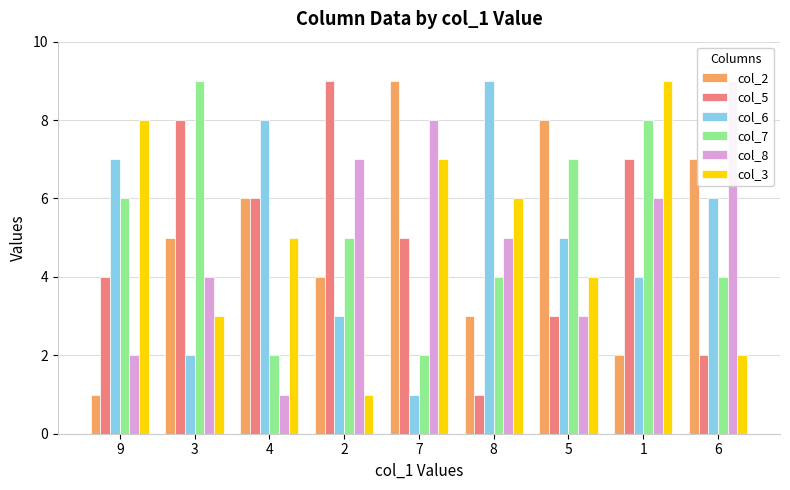

At 6, list the series in order from smallest to largest.

col_5, col_3, col_7, col_6, col_2, col_8